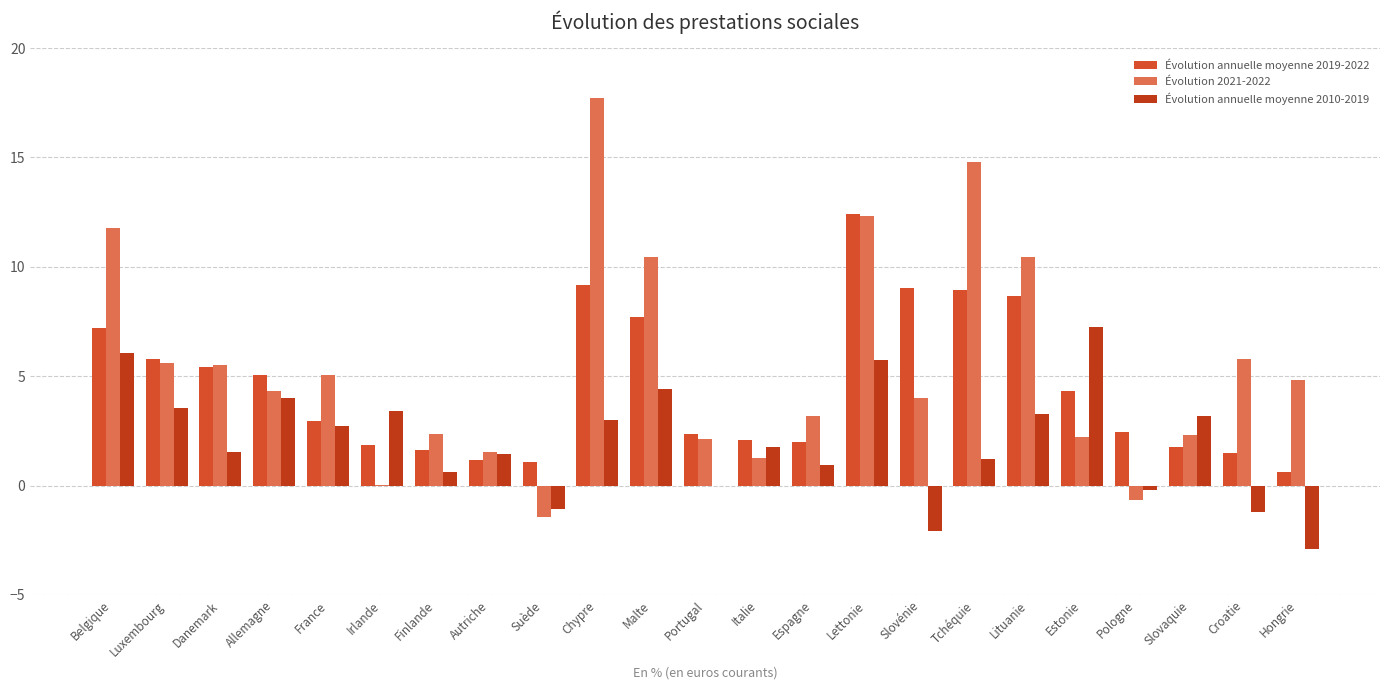

Does the chart contain stacked bars?

No